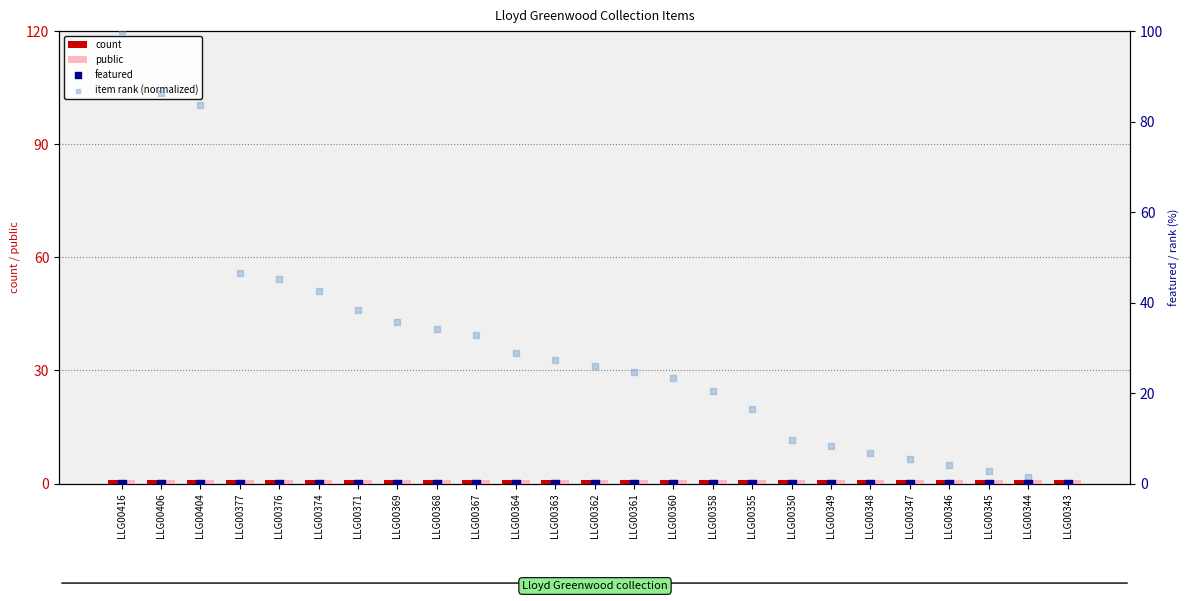

Which series contains the highest Y value?

item rank (normalized)